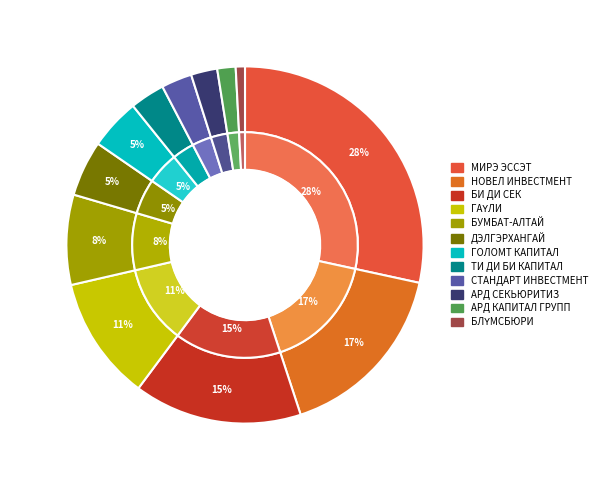

To the nearest percent, what percentage of the pie is БУМБАТ-АЛТАЙ?

8%